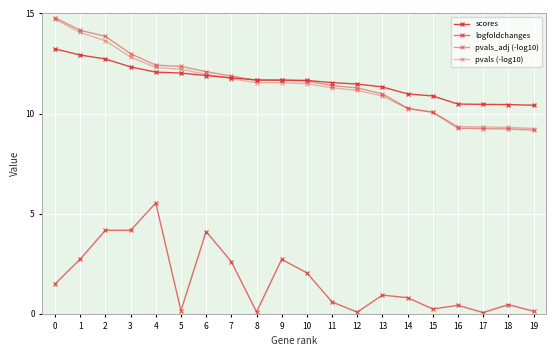

Is this an area chart (filled region under the line)?

No